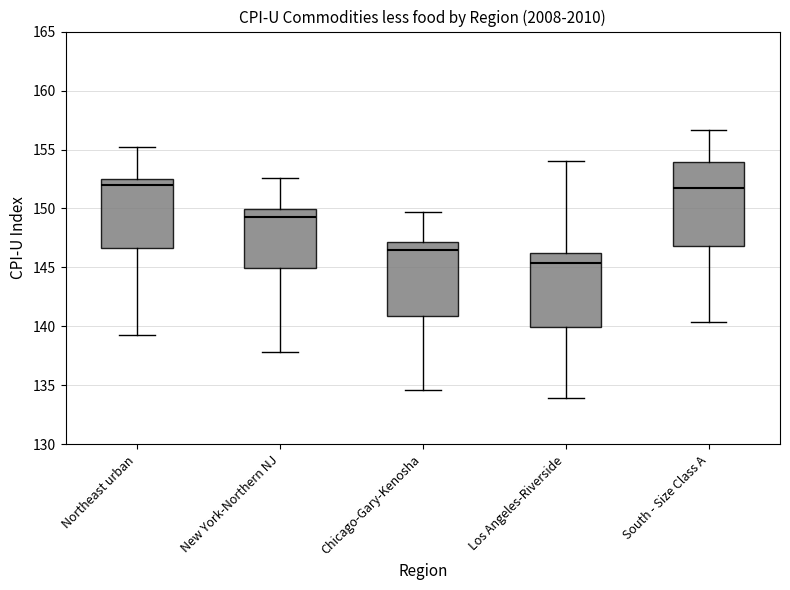

Reading left to right, transcribe this box plot: for each box, give where its median line is, the range the box spans, and where its two whiskers end, as read against the y-axis. The values are not printed on the chart, so give them approximately, as read against the axis.

Northeast urban: median 152.0, box 146.5 to 152.5, whiskers 139.5 to 155.0
New York-Northern NJ: median 149.0, box 145.0 to 150.0, whiskers 138.0 to 152.5
Chicago-Gary-Kenosha: median 146.5, box 141.0 to 147.0, whiskers 134.5 to 149.5
Los Angeles-Riverside: median 145.5, box 140.0 to 146.0, whiskers 134.0 to 154.0
South - Size Class A: median 151.5, box 147.0 to 154.0, whiskers 140.5 to 156.5